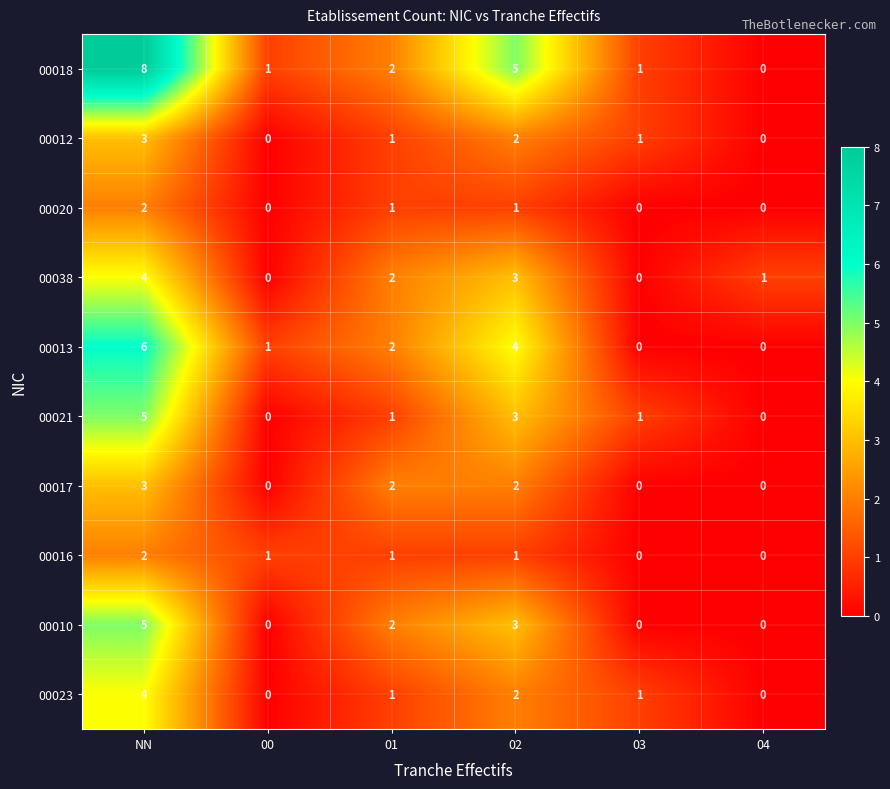

What is the maximum value shown in the chart?

8